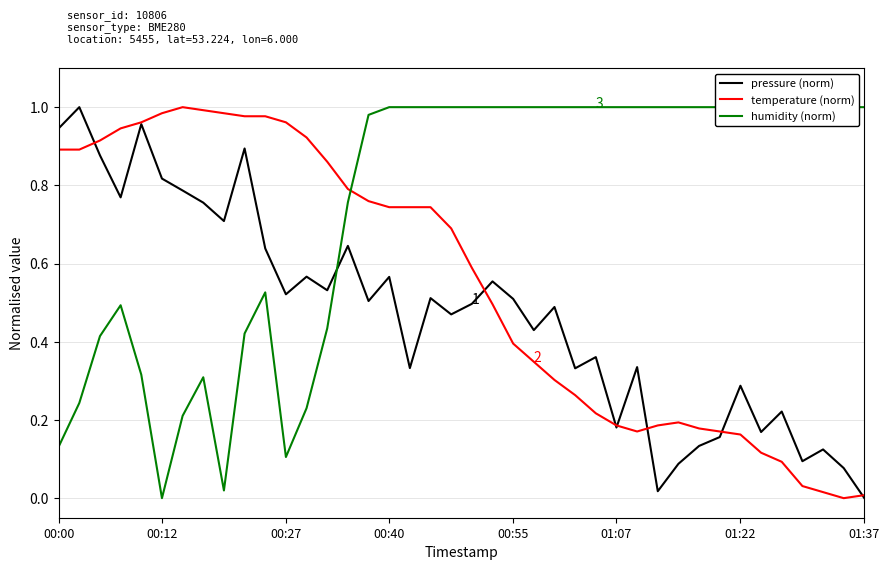

At how many categories does at least one series exceed 0?

40